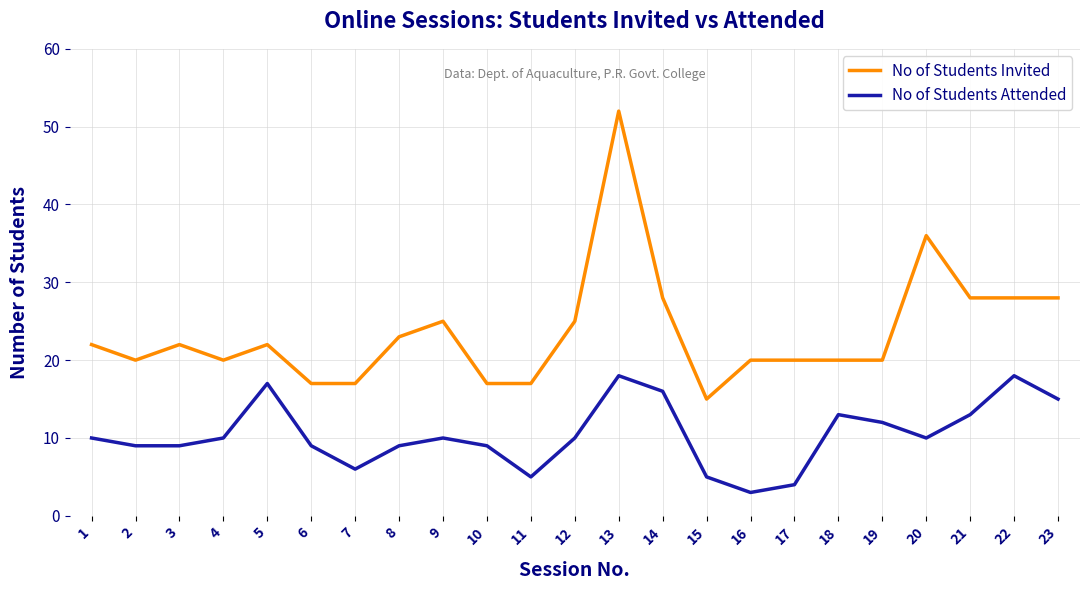

True or false: No of Students Invited and No of Students Attended intersect in this chart.

False